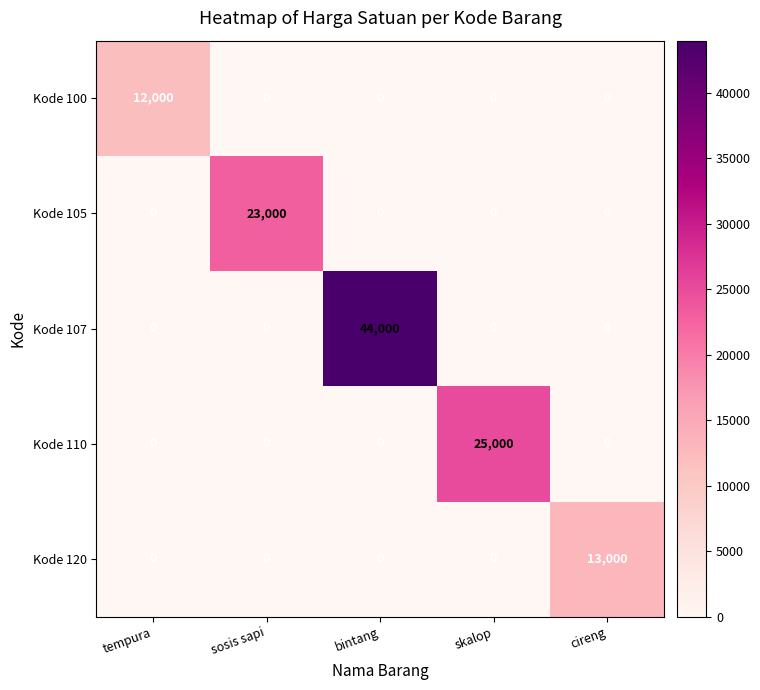

The Kode 110 series shows 0 at sosis sapi. True or false?

True